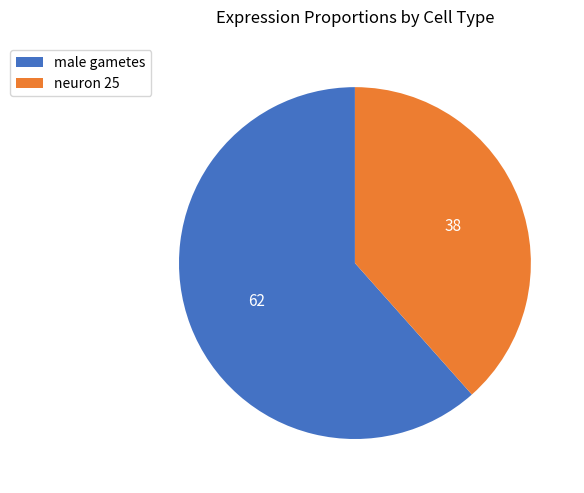

The neuron 25 slice represents 53% of the pie. True or false?

False